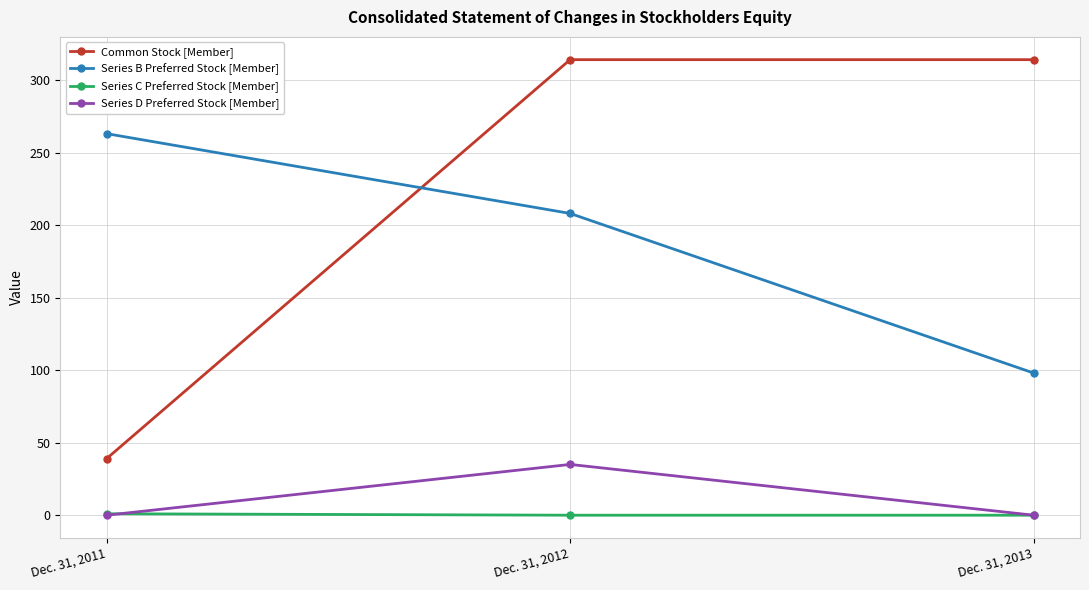

Is it true that Series B Preferred Stock [Member] equals 98 at Dec. 31, 2013?

True